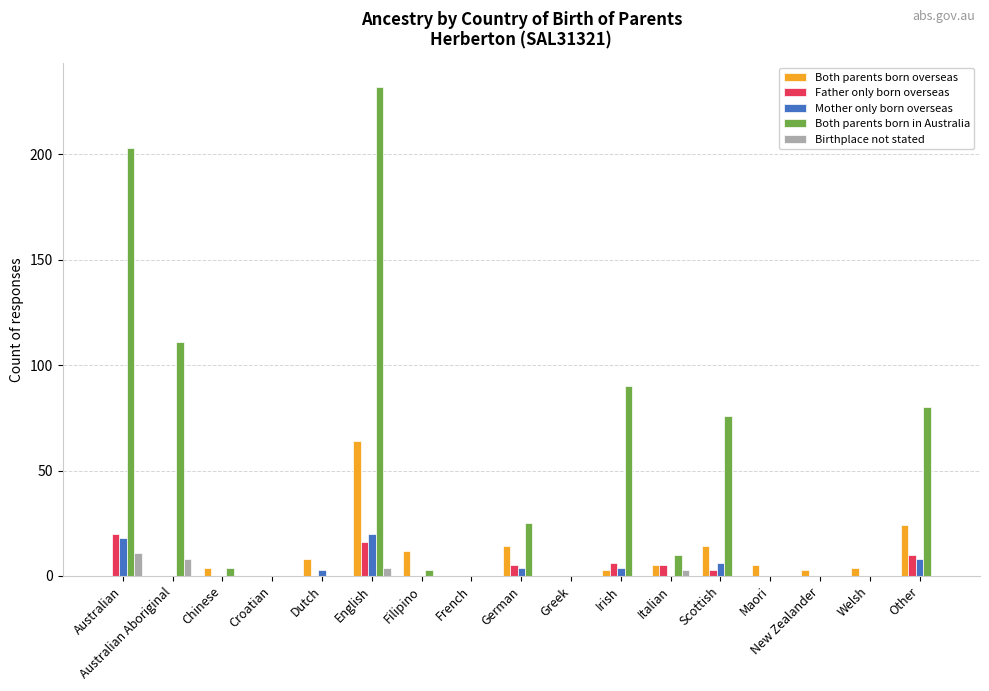

What is the highest value of the Father only born overseas series?

20